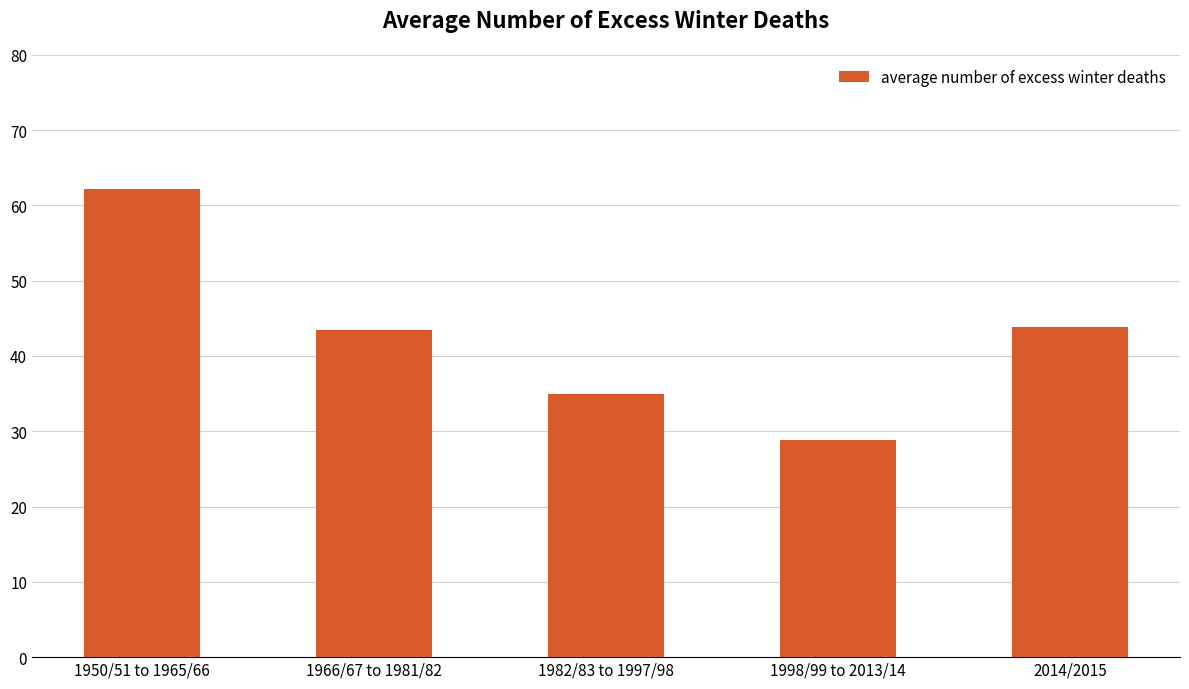

What is the difference between the values at 1950/51 to 1965/66 and 1998/99 to 2013/14?

33.3